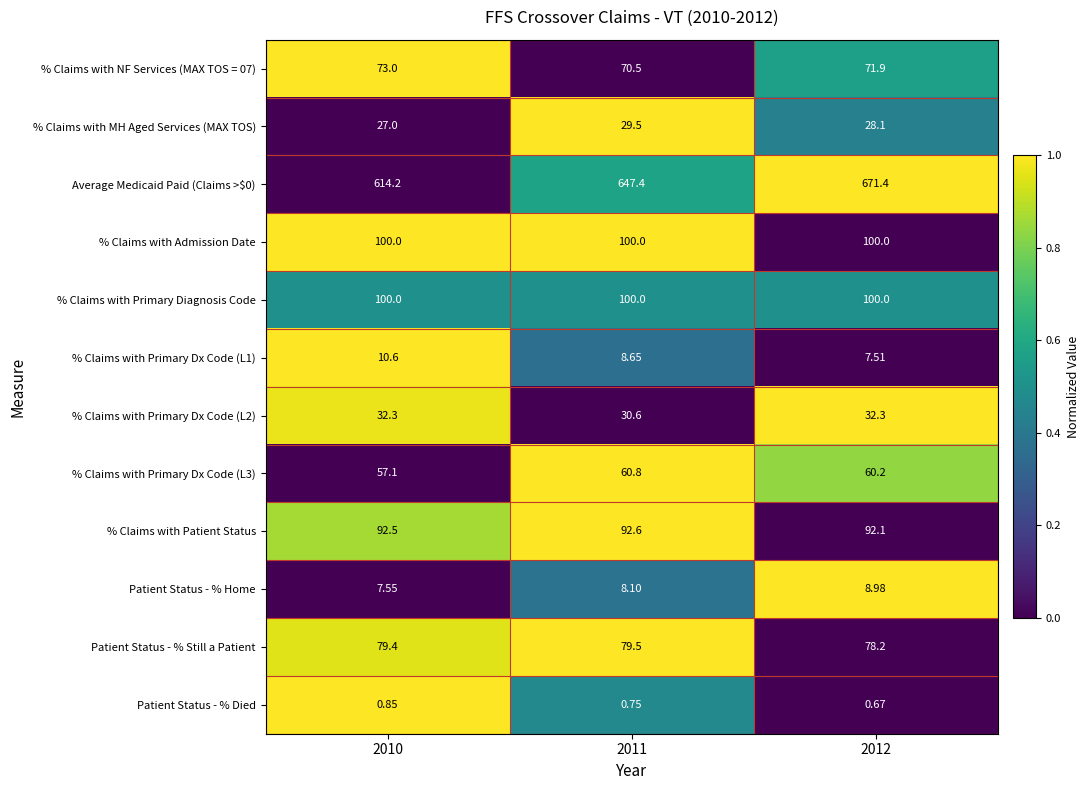

Is the value of Patient Status - % Home at 2011 greater than the value of Average Medicaid Paid (Claims >$0) at 2010?

No